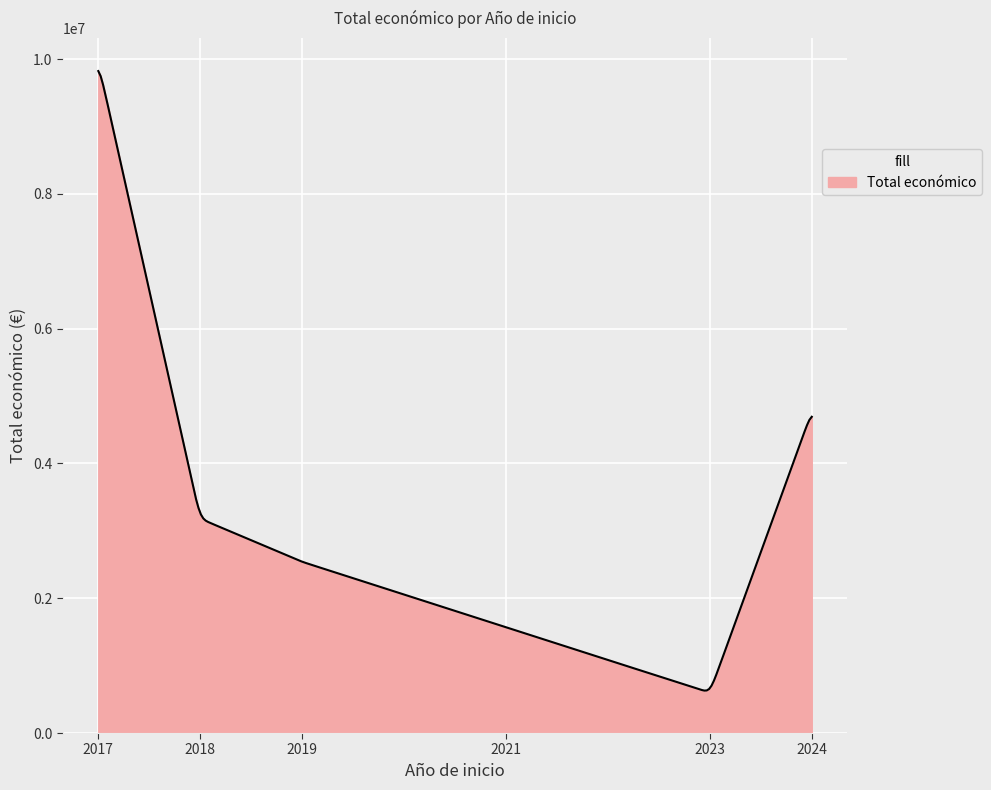

What is the smallest value displayed?

629934.3